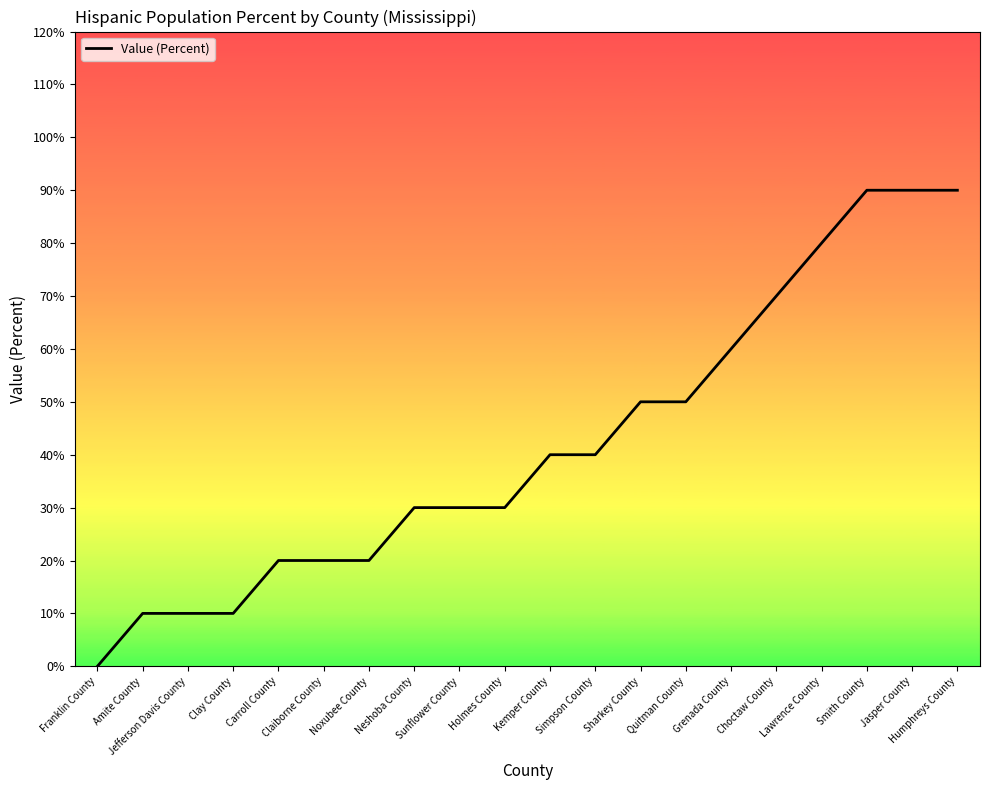

Does the chart have visible grid lines?

No